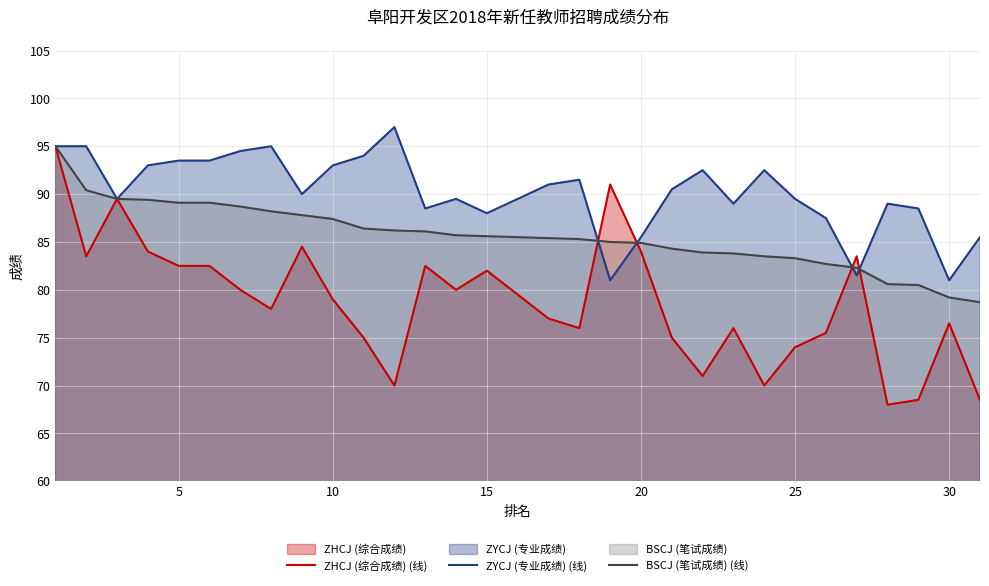

What is the smallest value displayed?

68.0